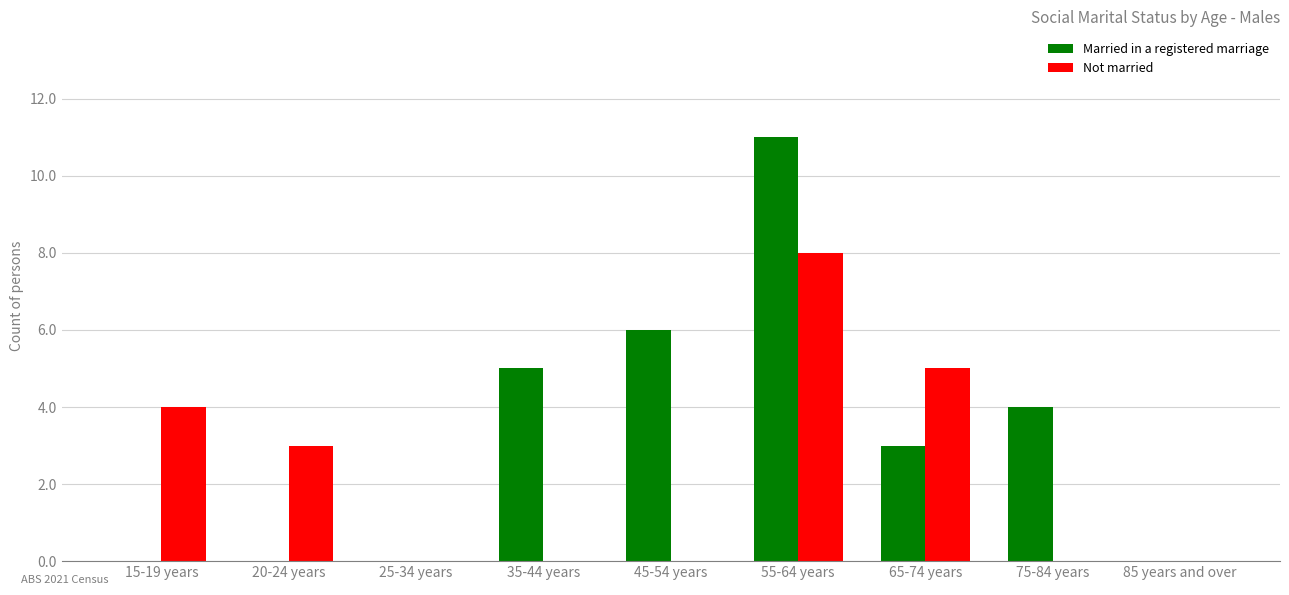

Between 55-64 years and 85 years and over, which series saw the biggest shift?

Married in a registered marriage